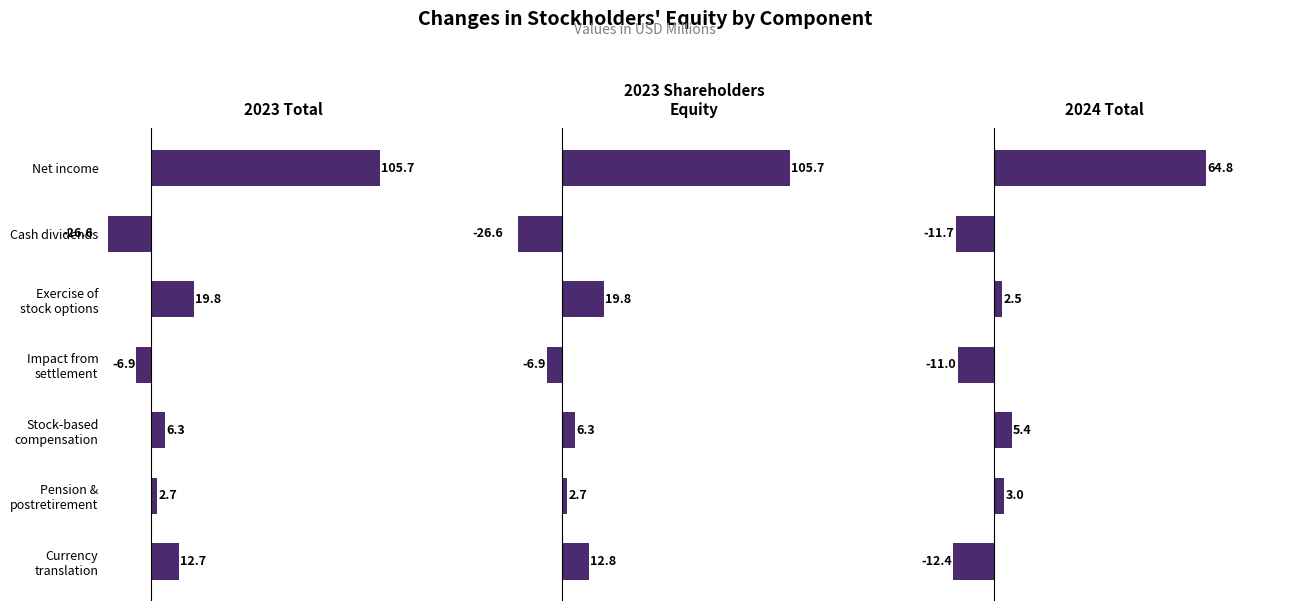

Rank the series at Stock-based compensation from lowest to highest value.

2024 Total, 2023 Total, 2023 Shareholders
Equity